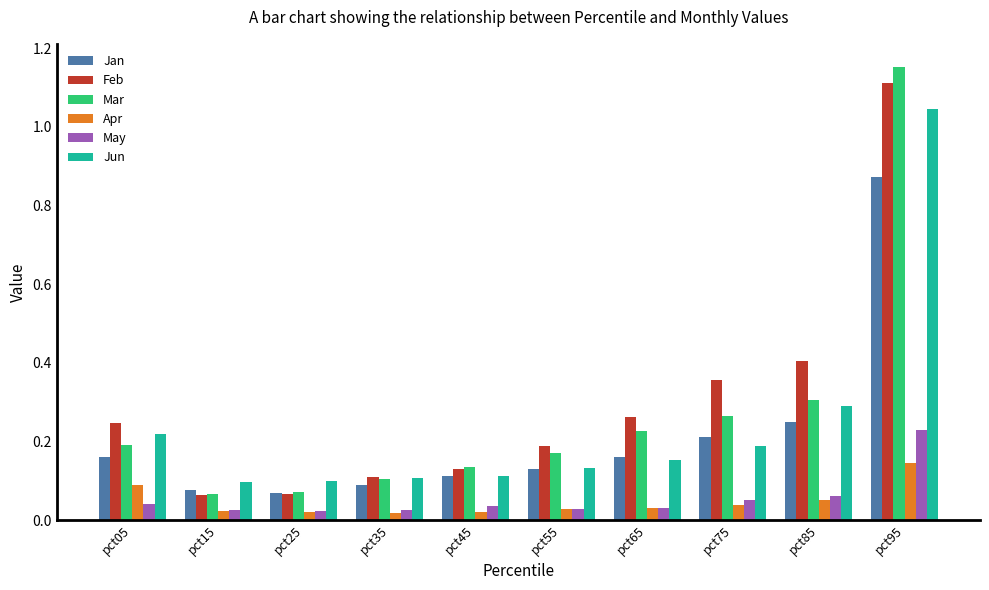

The Jan series shows 0.2 at pct65. True or false?

True